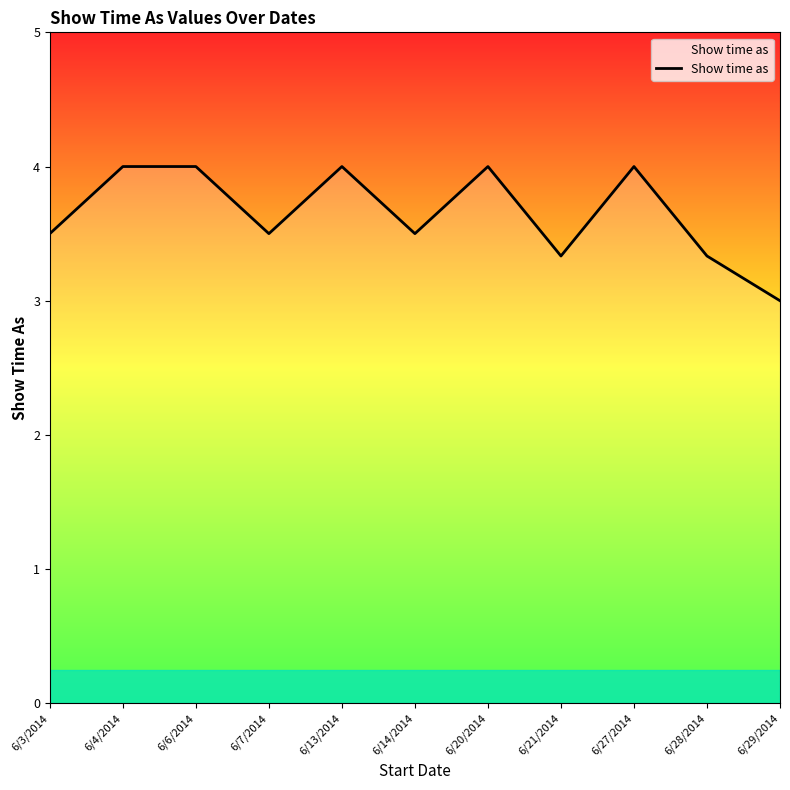

At which category does the chart reach its minimum across all series?

6/29/2014